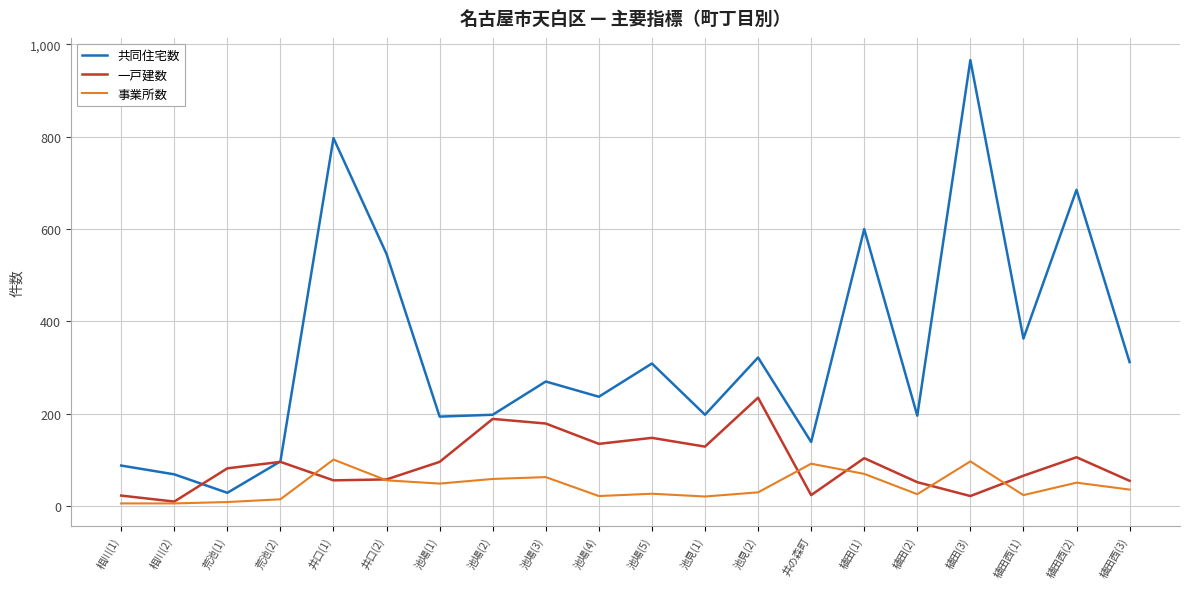

How many values in the 一戸建数 series are below 96?

10